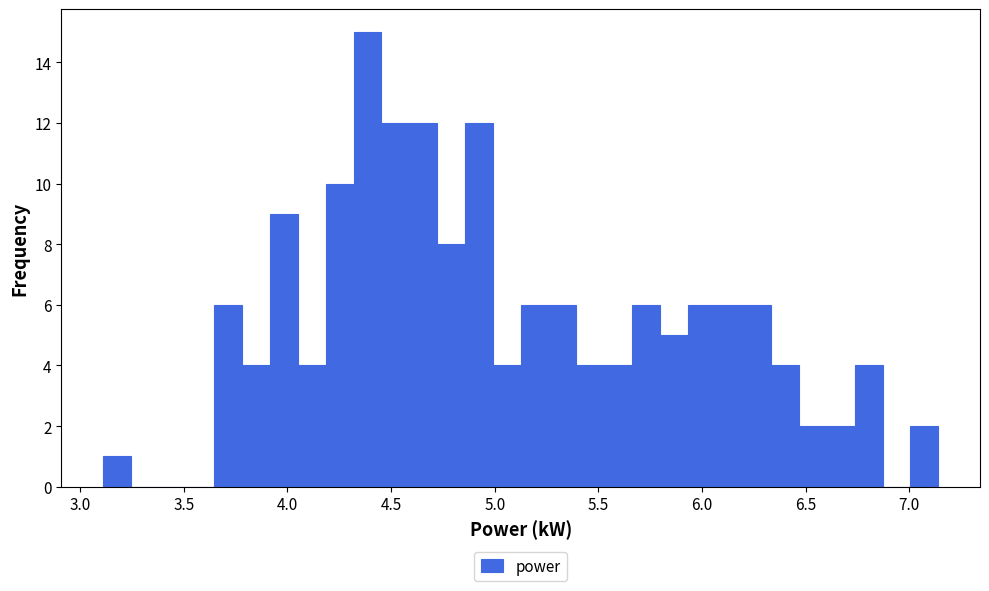

Read against the x-axis, roughly where is the centre of the tallest bar?

4.40